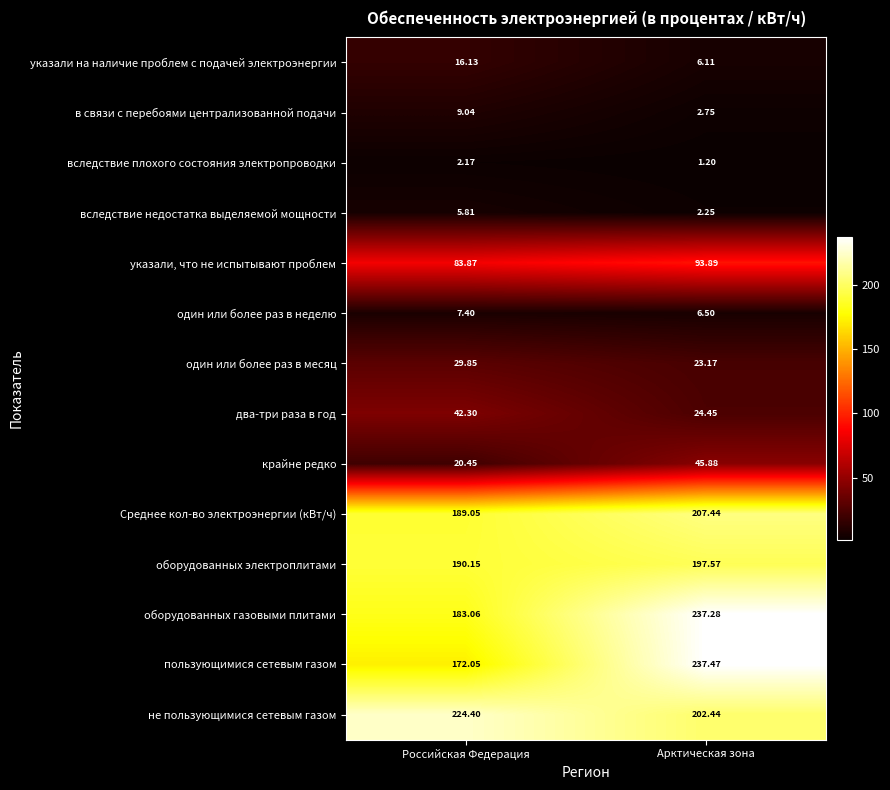

Is the value of пользующимися сетевым газом at Российская Федерация greater than the value of вследствие недостатка выделяемой мощности at Арктическая зона?

Yes